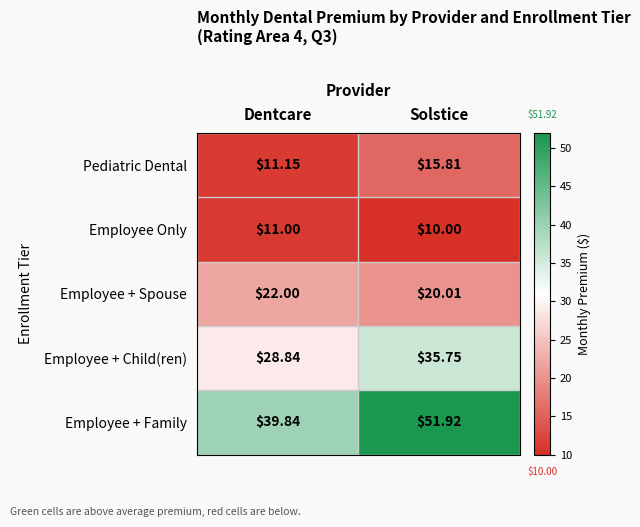

Where is Employee + Family nearest to the value 45?

Dentcare